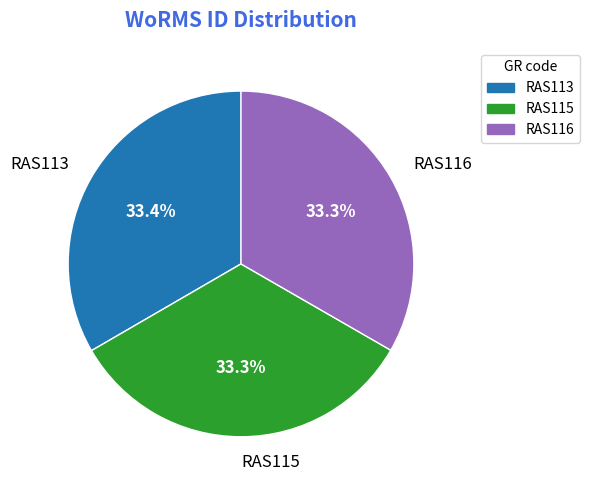

How much of the chart is everything except RAS115?

66.7%